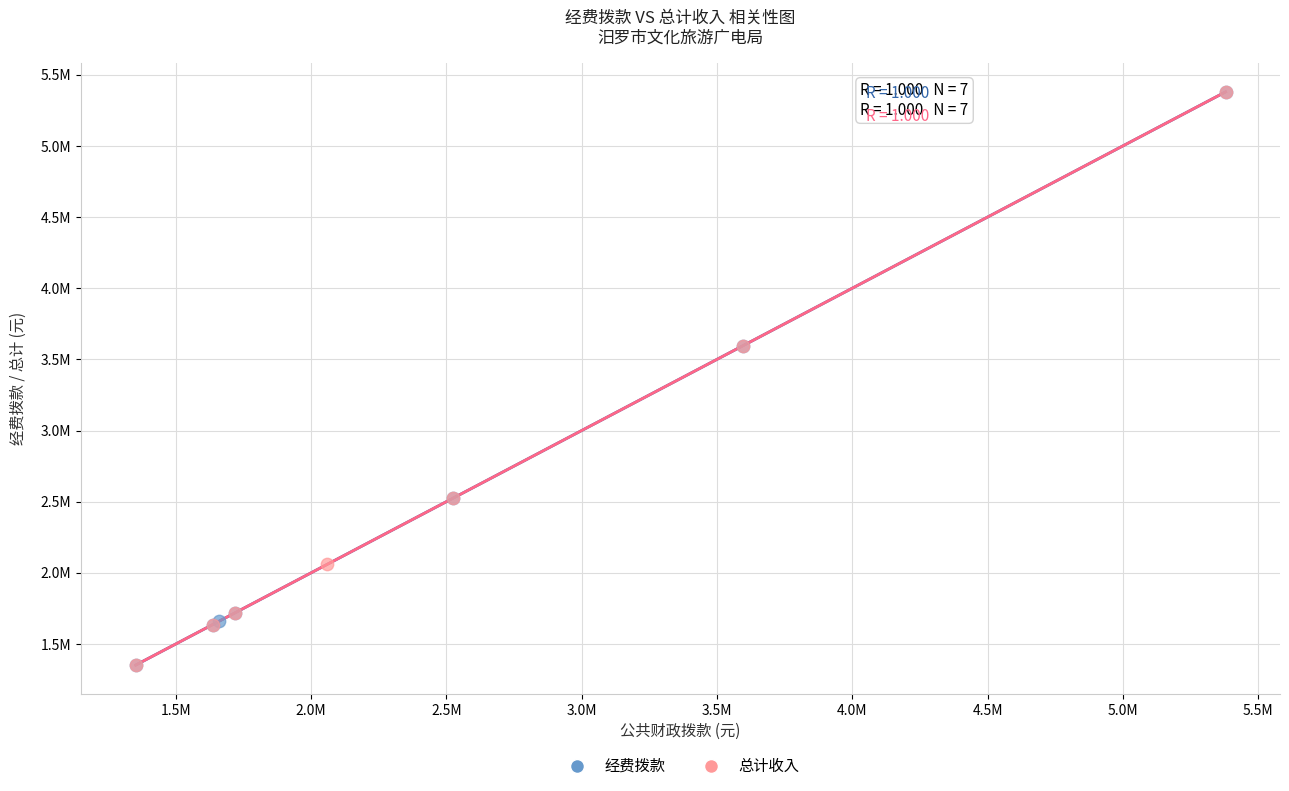

What are all the series names shown in the legend?

经费拨款, 总计收入